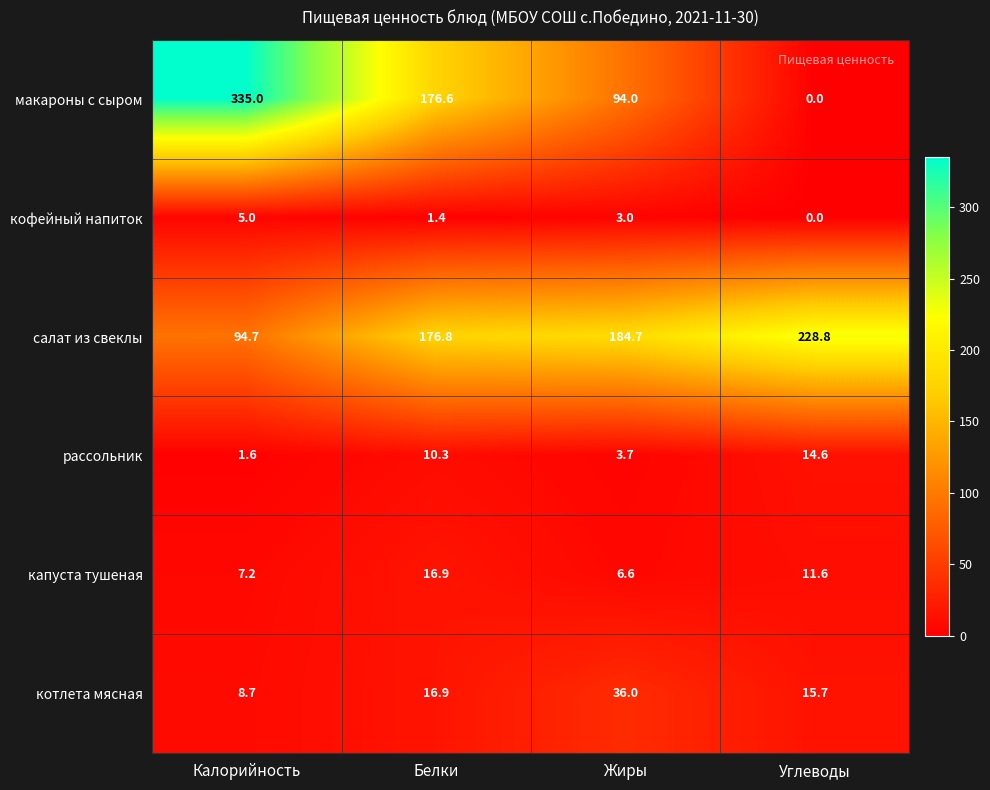

Between Жиры and Углеводы, which series saw the biggest shift?

макароны с сыром